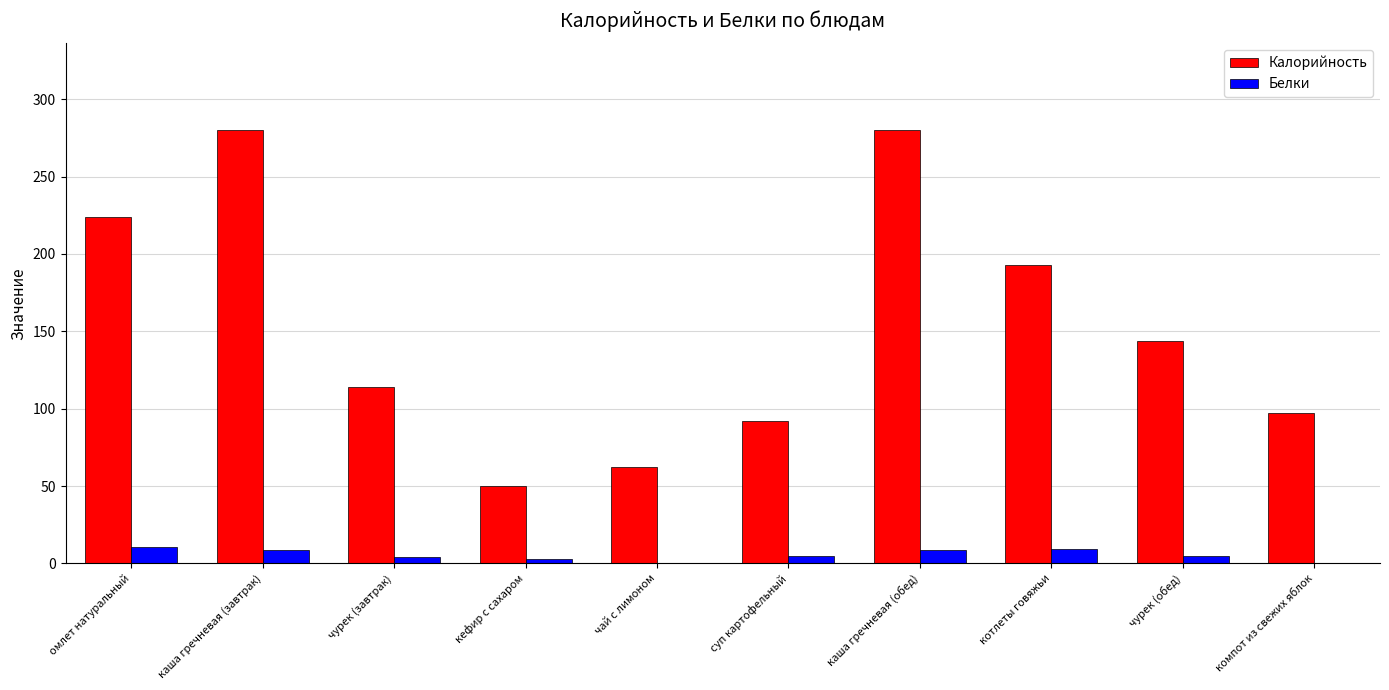

At which label does Белки first exceed 5?

омлет натуральный